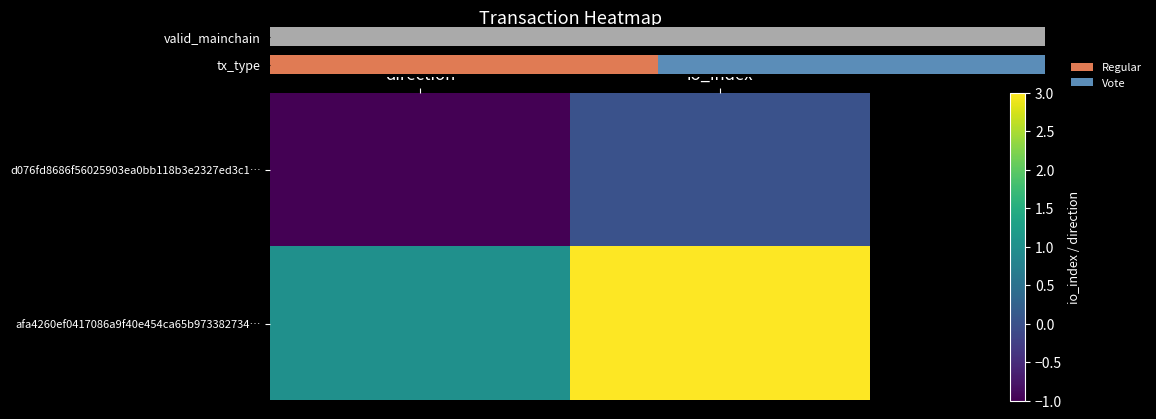

What is the sum of the d076fd8686f56025903ea0bb118b3e2327ed3c1… values at direction and io_index?

-1